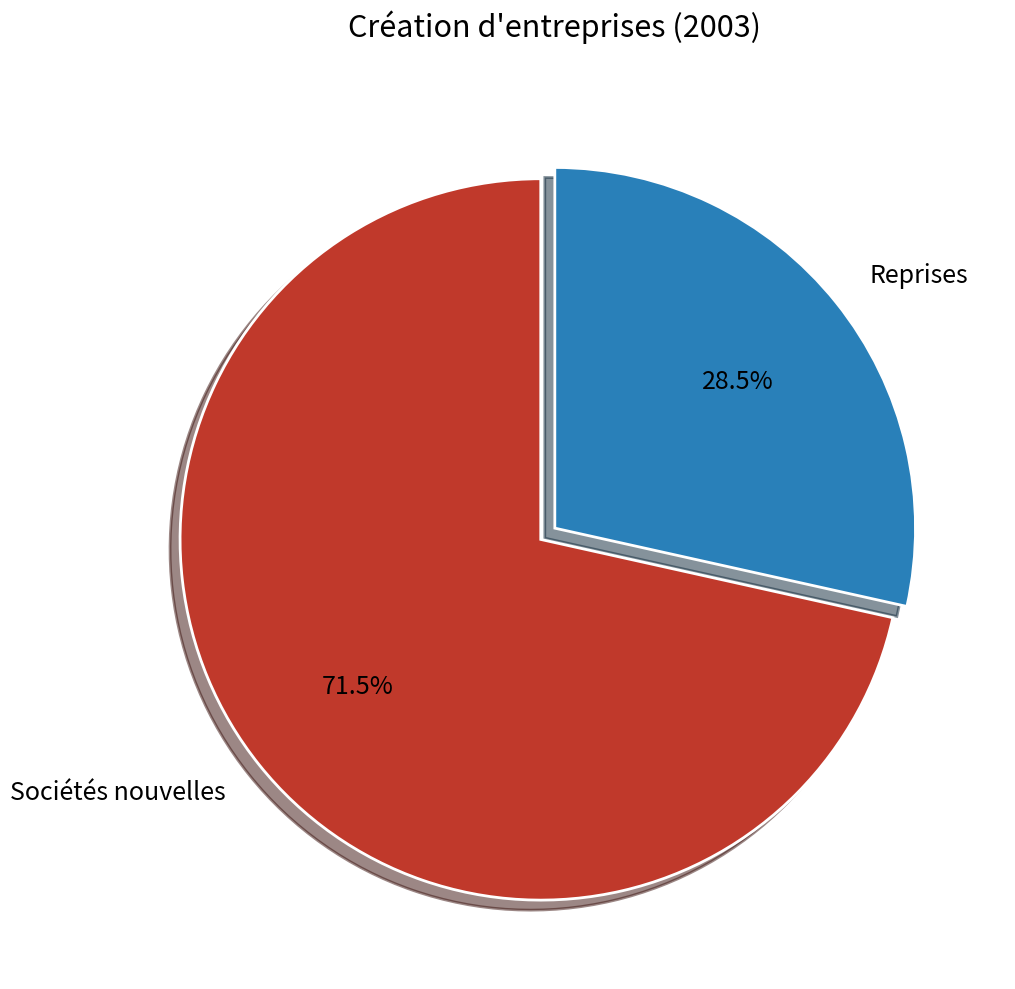

What portion of the pie excludes Sociétés nouvelles?

28.5%